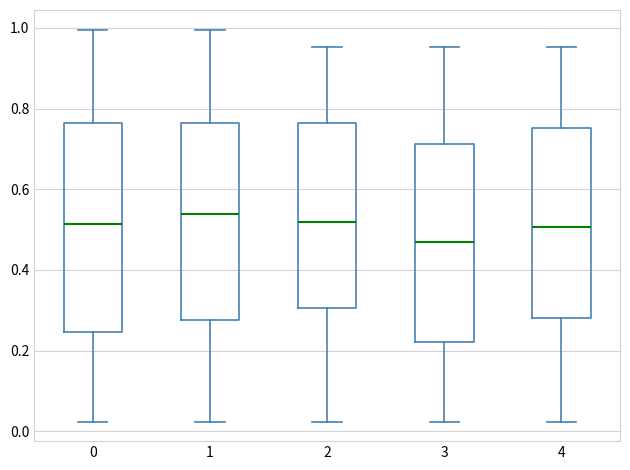

Comparing the boxes themselves (not the whiskers), which one is the tallest?

0